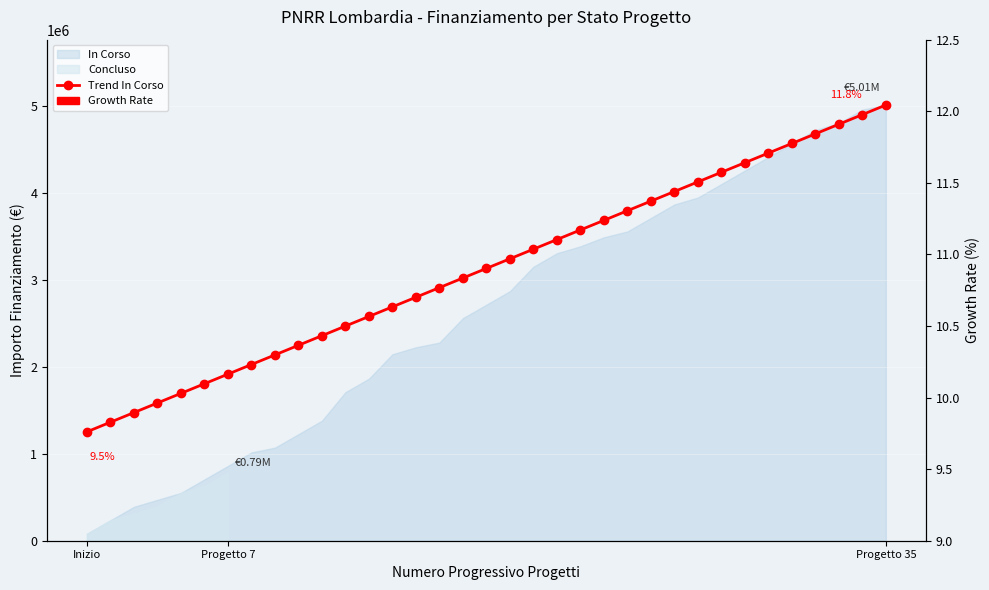

What is the sum of all Trend In Corso values?

109643712.5